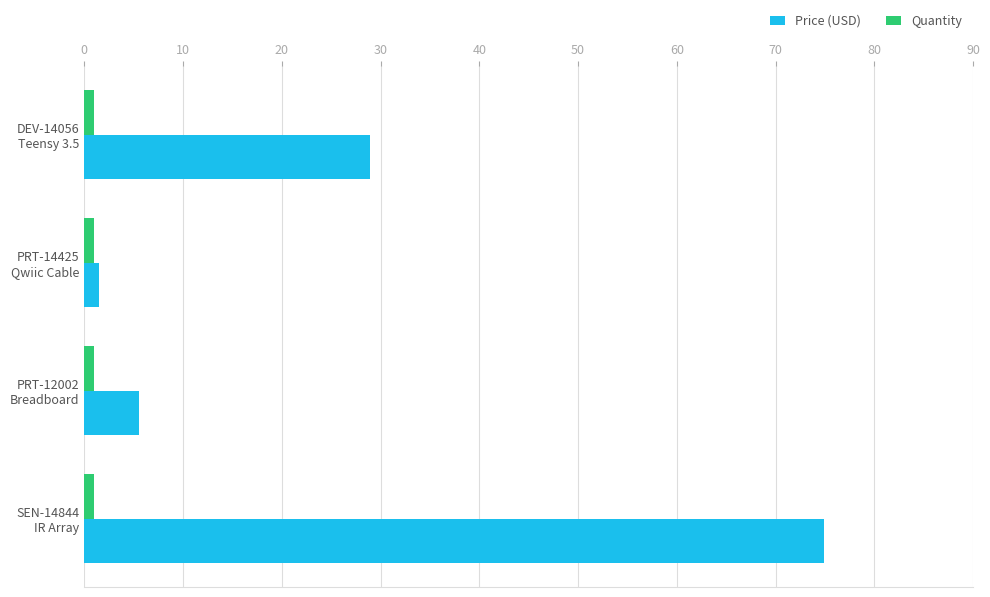

List the series in order of their overall mean, lowest first.

Quantity, Price (USD)